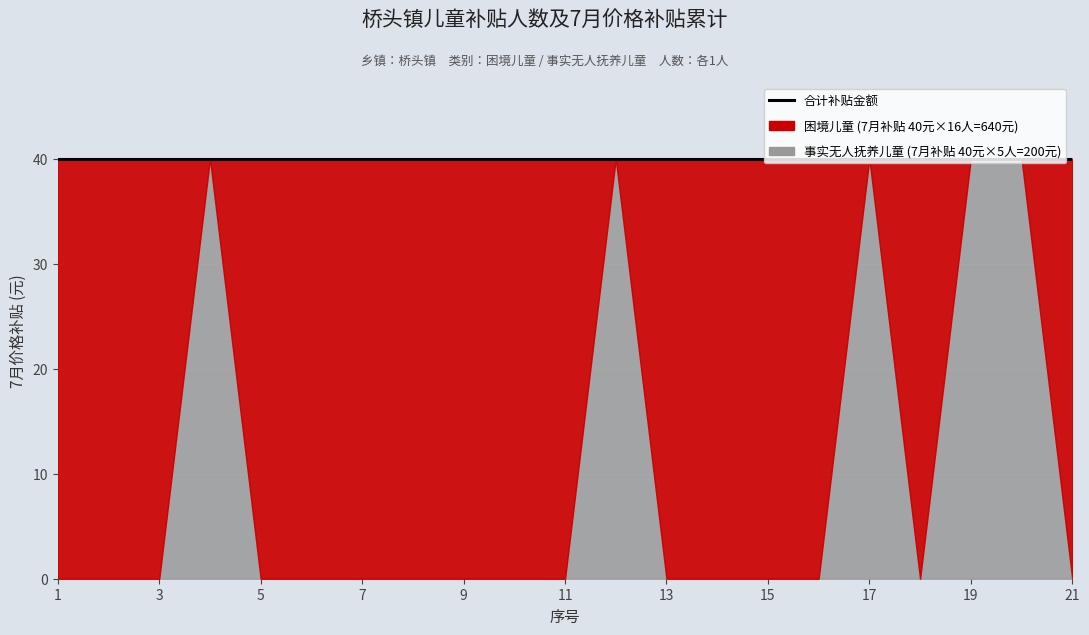

List the series in order of their overall mean, highest first.

困境儿童, 事实无人抚养儿童